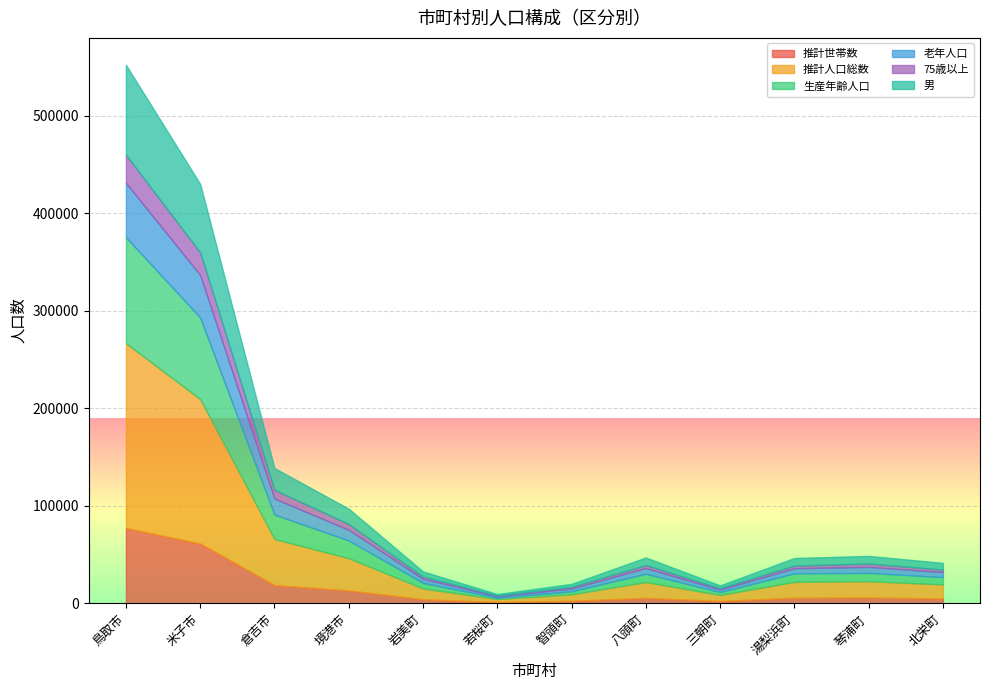

At which category is the sum across all series the highest?

鳥取市